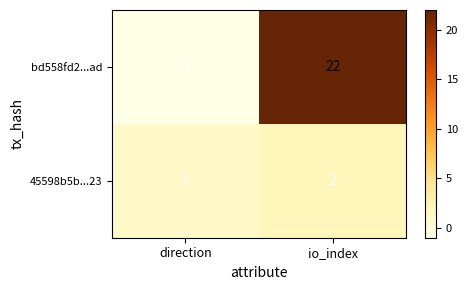

True or false: bd558fd2...ad has a value of 22 at io_index.

True